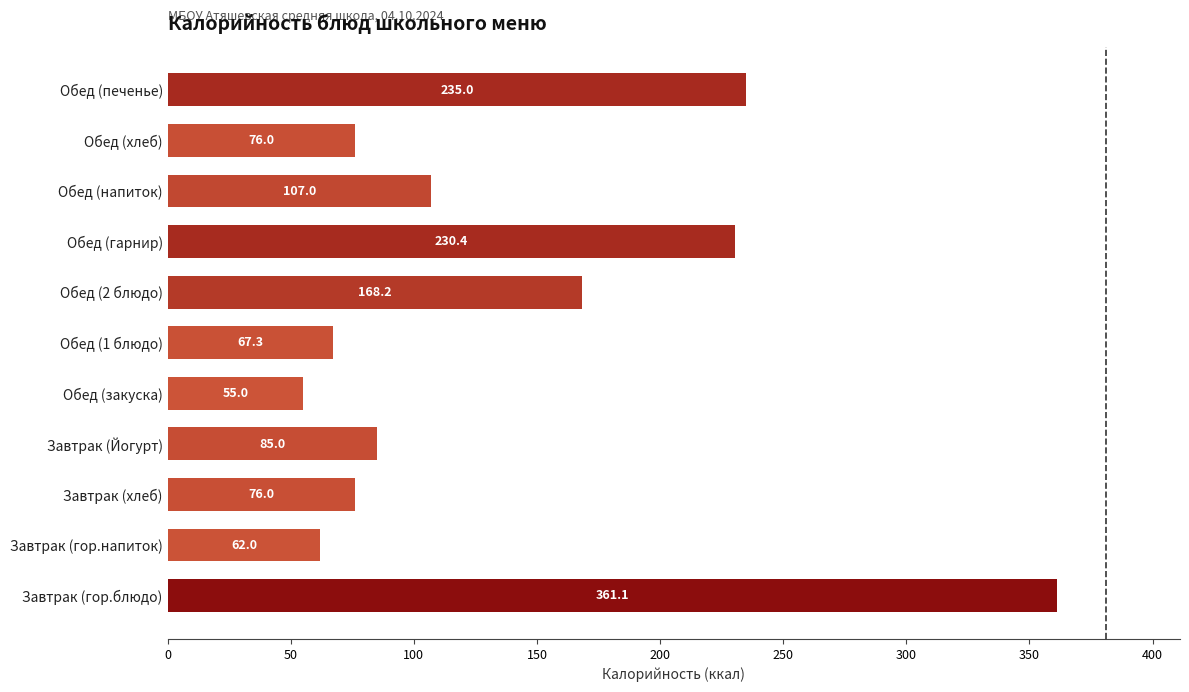

Is it true that the value at Завтрак (гор.блюдо) is 136.9?

False